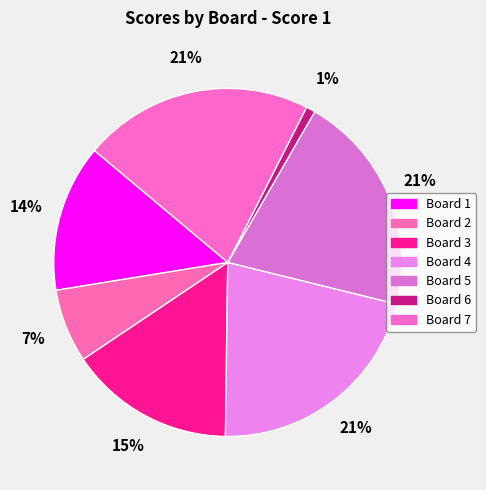

True or false: Board 4 accounts for 36% of the total.

False